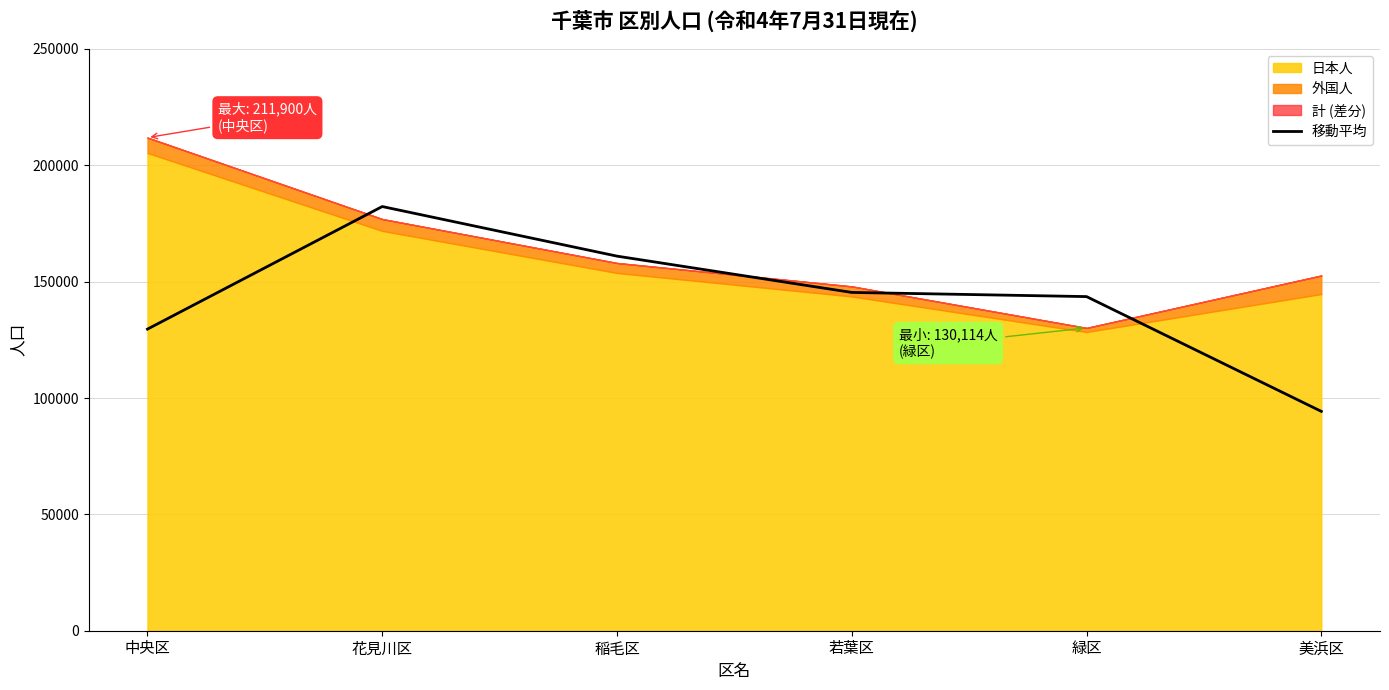

How many data points are less than 145365?

3